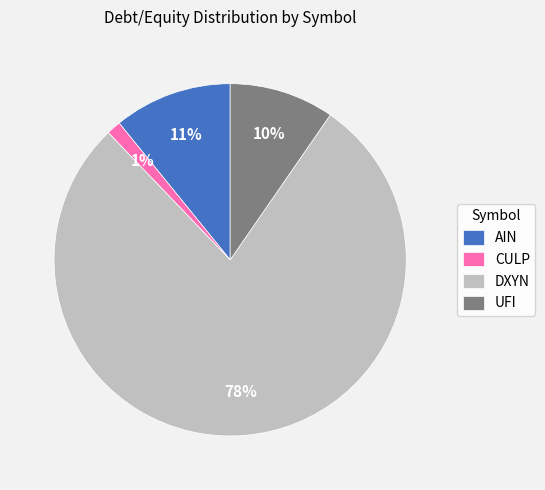

Is it true that AIN is 11% of the pie?

True